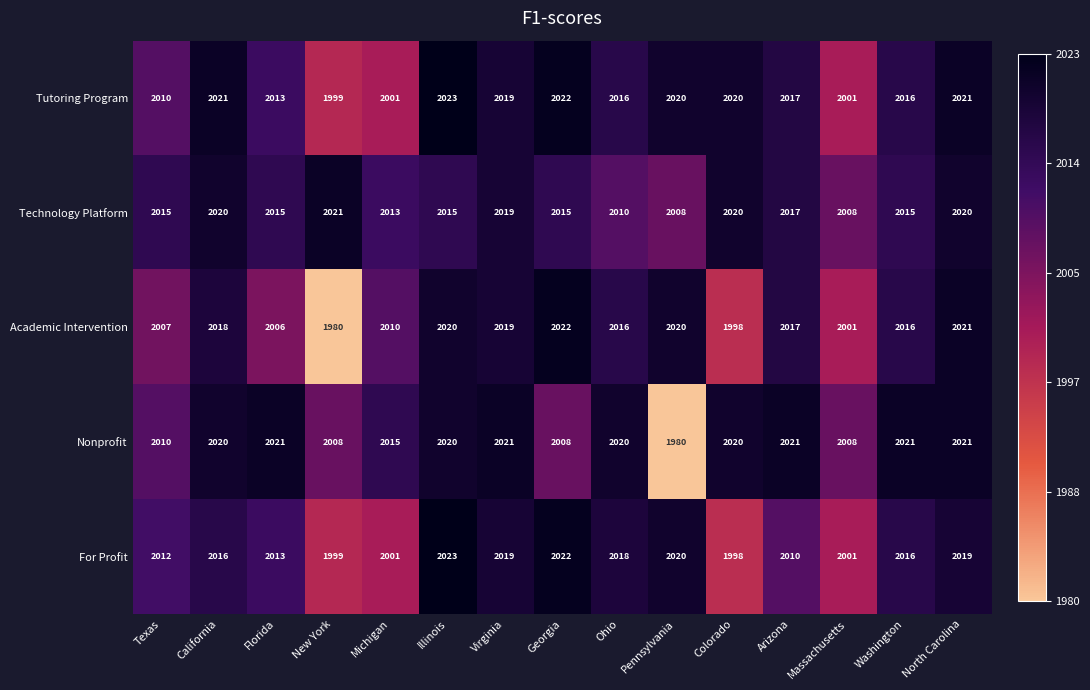

What is the spread (max minus min) of values at Texas?

8